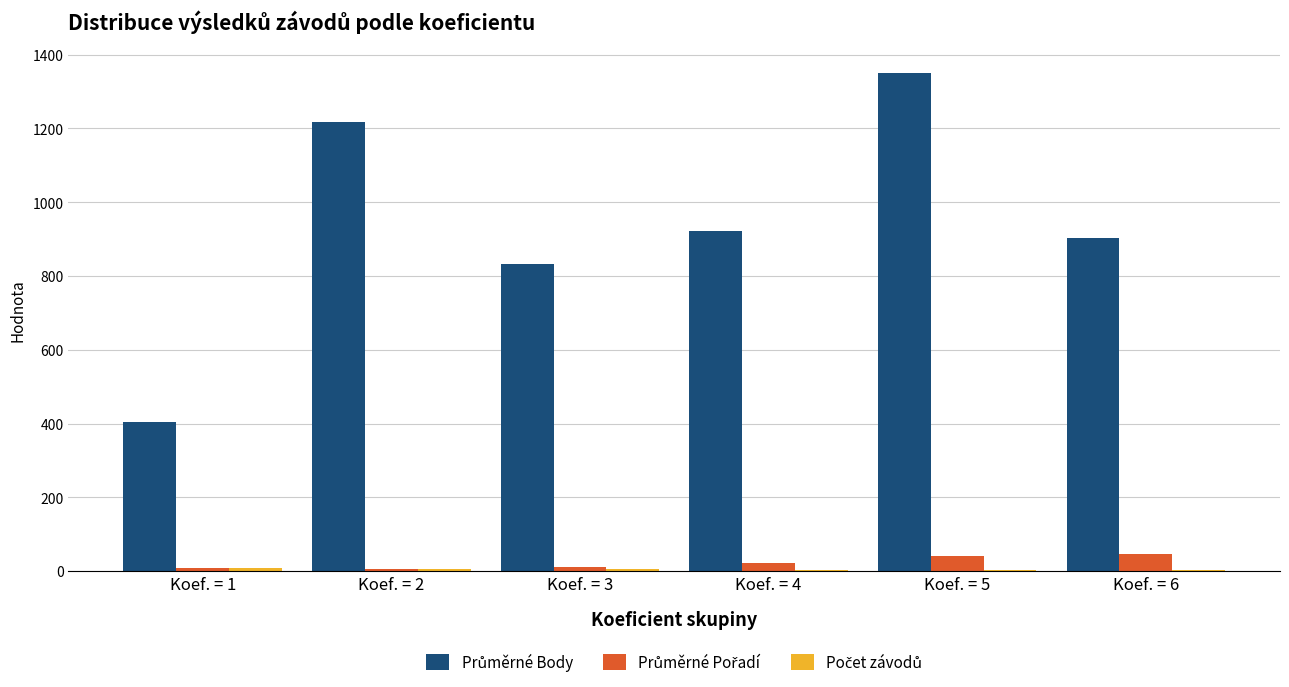

What is the greatest value displayed?

1350.0